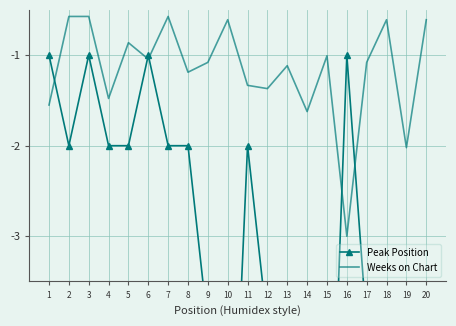

Rank the series by their average value, from lowest to highest.

Peak Position, Weeks on Chart